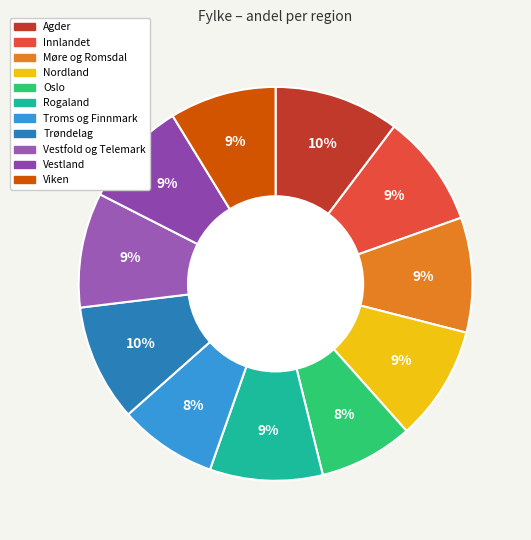

Which slice is the smallest?

Oslo